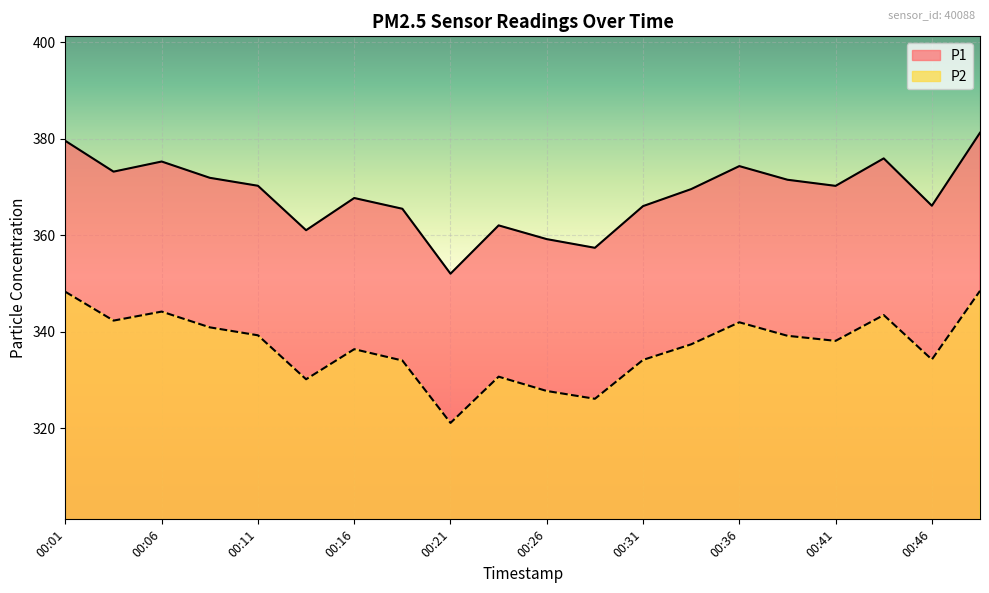

Which series has the largest range (max minus min)?

P1